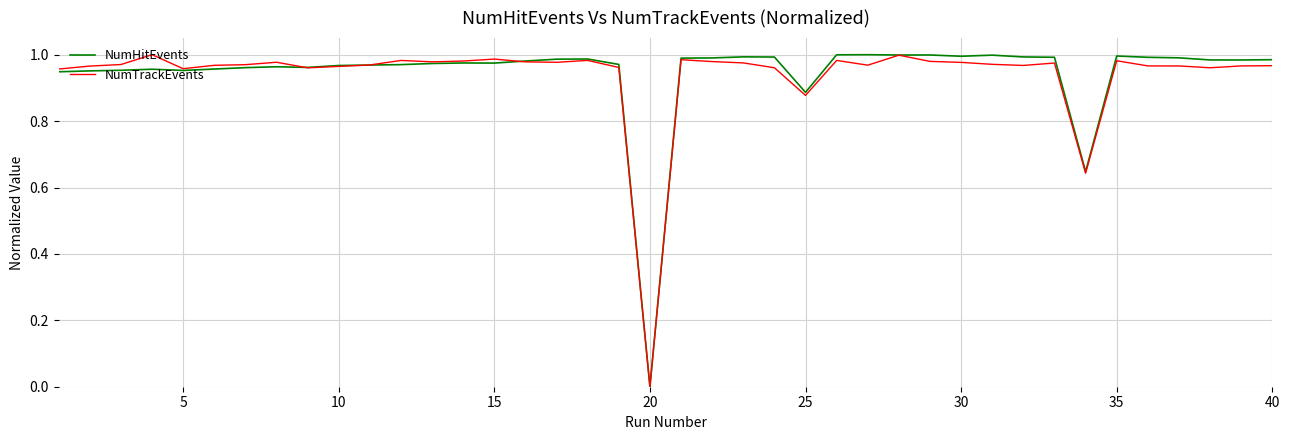

At which label does NumHitEvents reach its minimum?

20